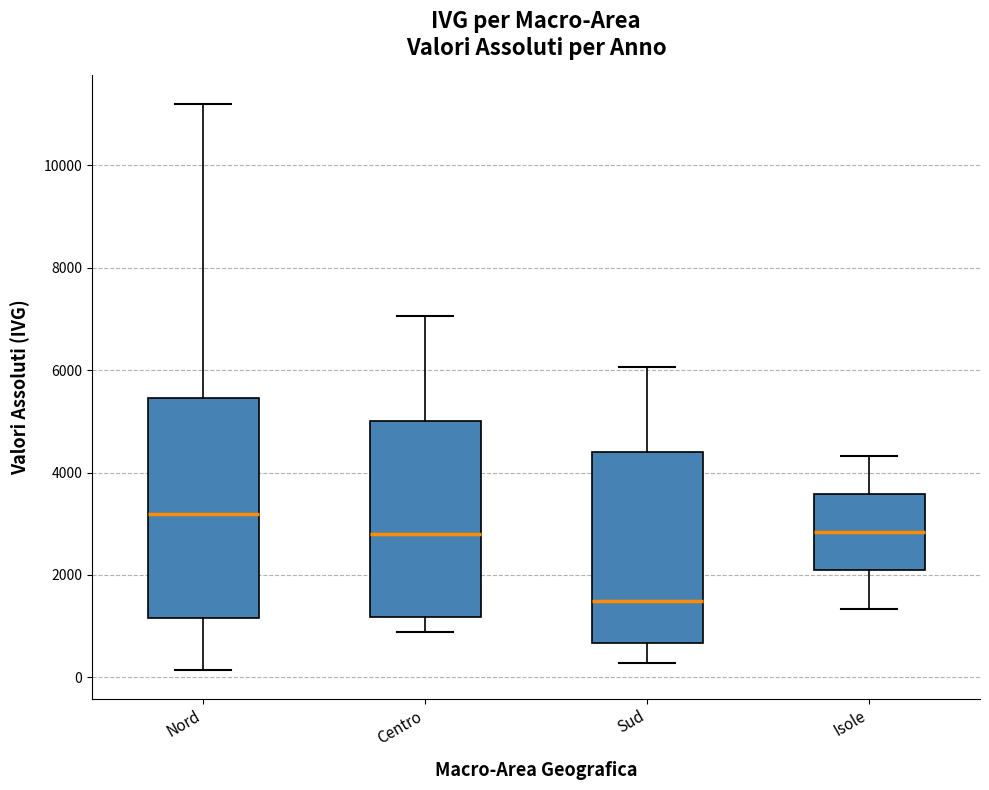

Which box's median line is the lowest?

Sud